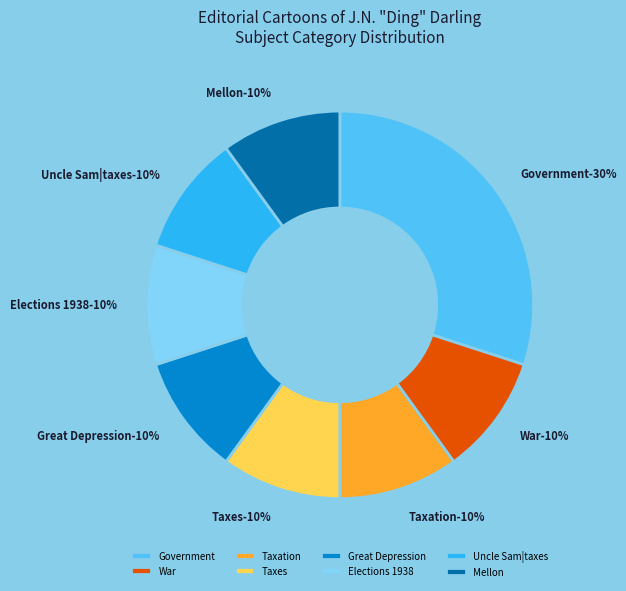

What is the total percentage of Government and Taxation?

40.0%